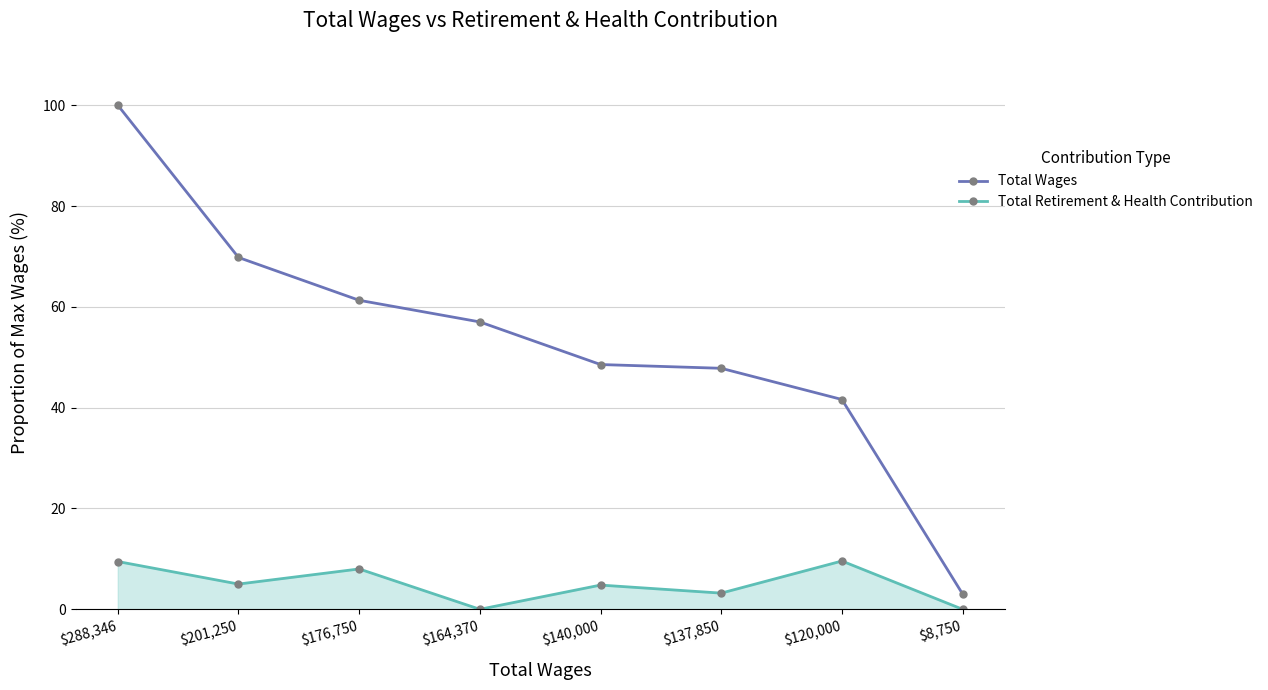

Is the value of Total Retirement & Health Contribution at $8,750 greater than the value of Total Wages at $137,850?

No